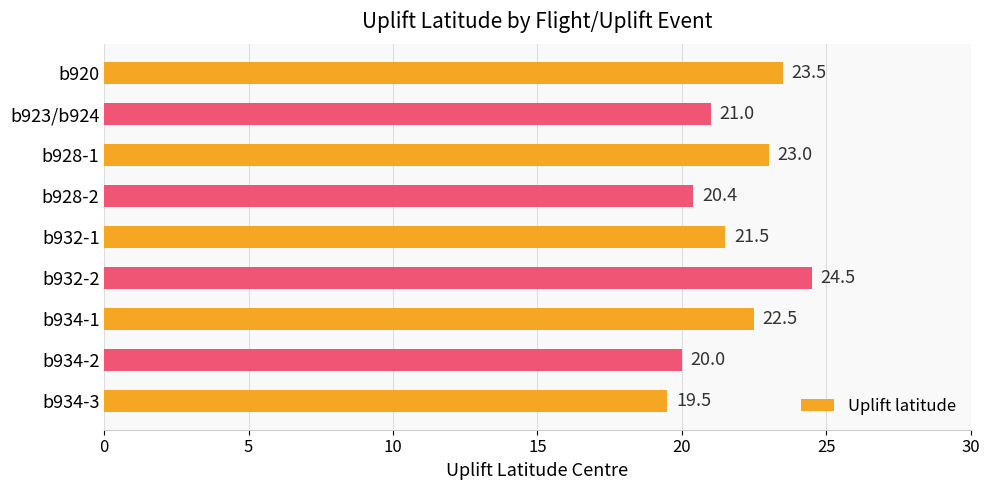

What value does the data have at b934-2?

20.0